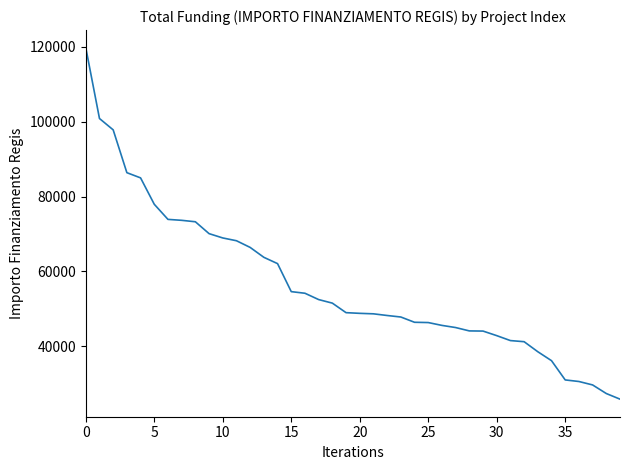

What is the maximum value shown in the chart?

119783.4